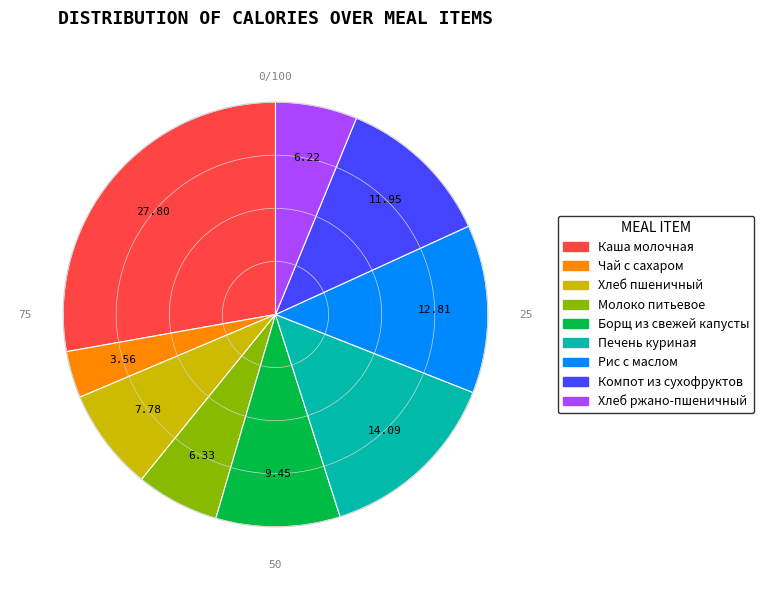

What is the smallest slice in the pie chart?

Чай с сахаром